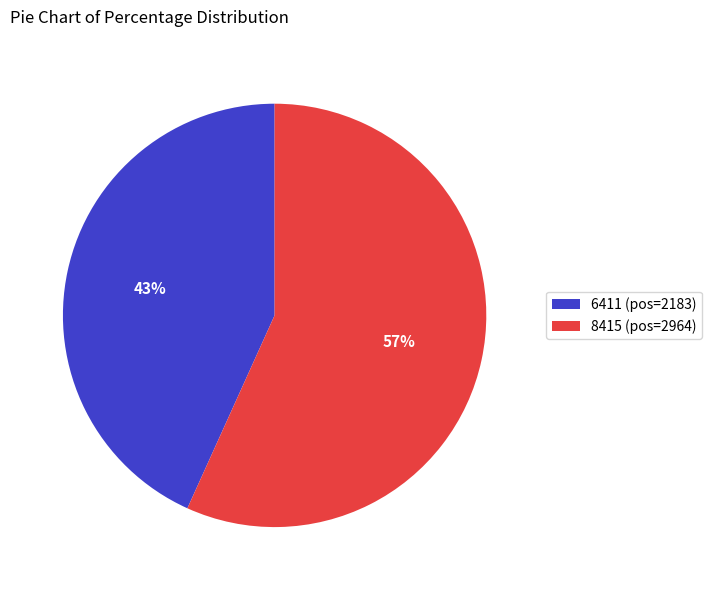

To the nearest percent, what percentage of the pie is 6411 (pos=2183)?

43%